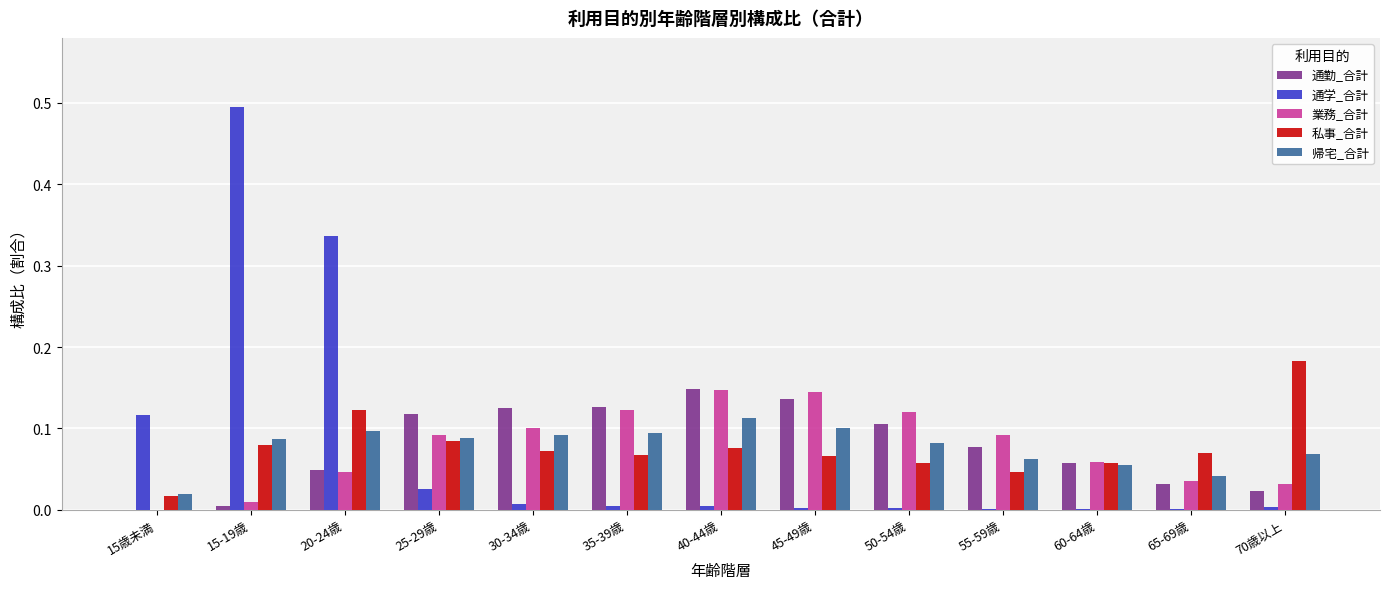

The 帰宅_合計 series shows 0.2 at 40-44歳. True or false?

False